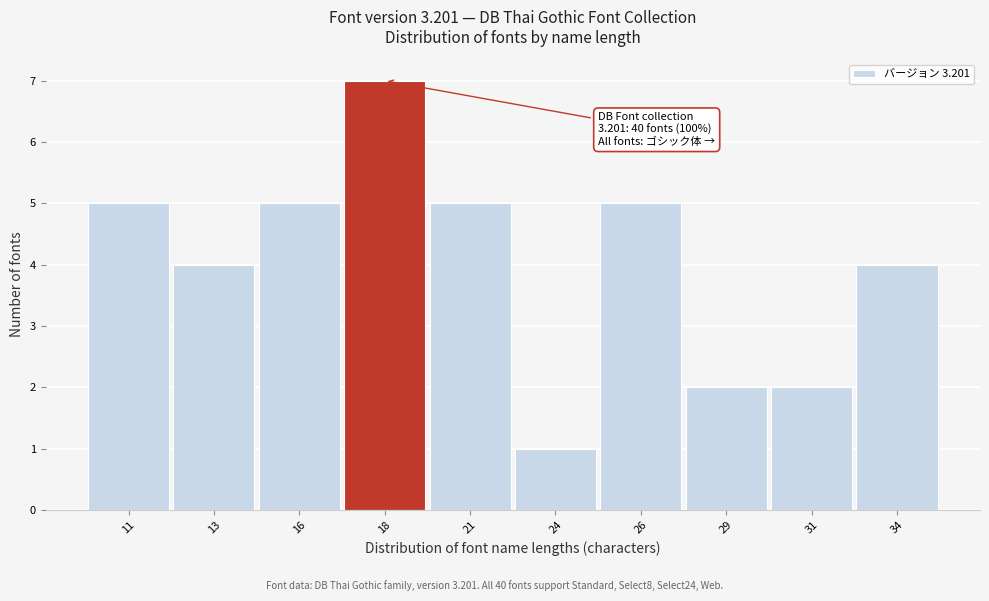

Reading left to right, what are all the values shown in this chart?

11=5	13=4	16=5	18=7	21=5	24=1	26=5	29=2	31=2	34=4